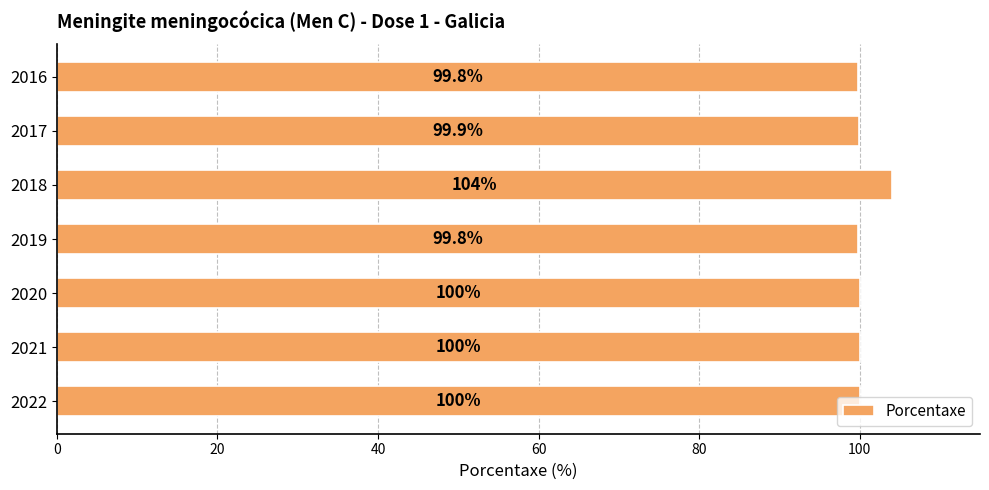

What is the sum of all values?

703.5